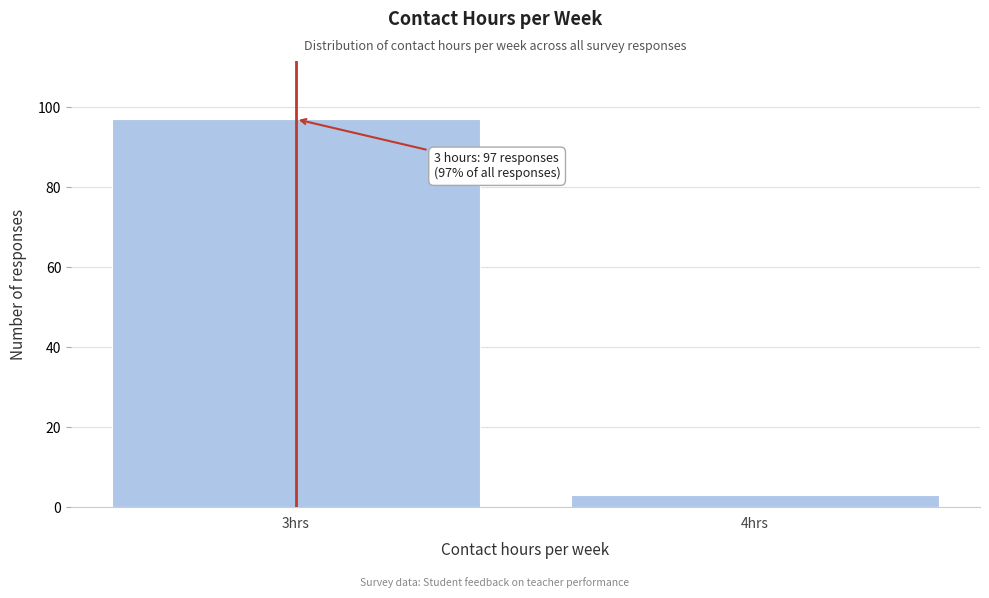

Reading left to right, extract all data points from this chart.

97	3